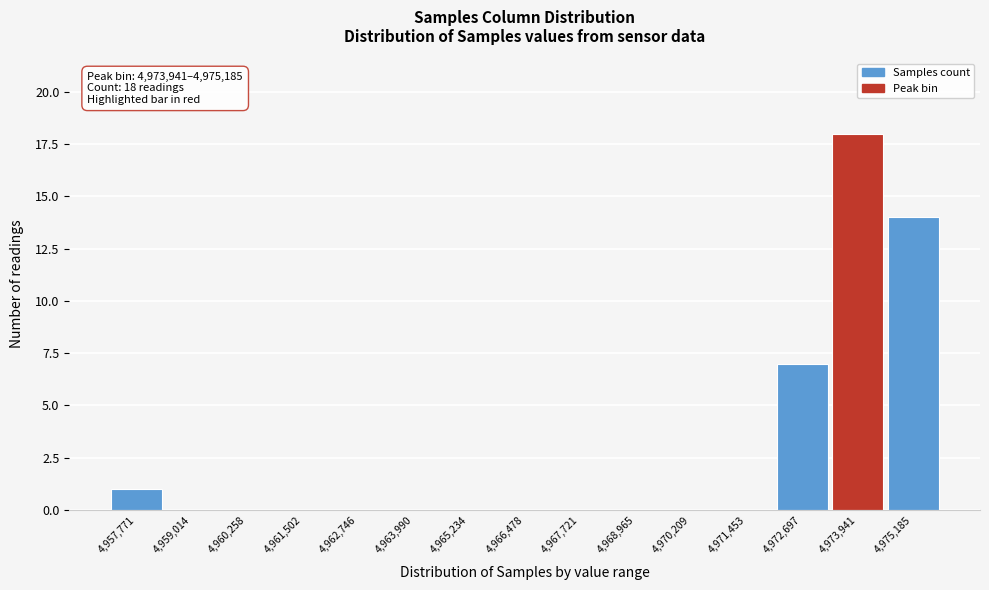

Reading right to left, list all the values displayed in this chart.

4,975,185=14	4,973,941=18	4,972,697=7	4,971,453=0	4,970,209=0	4,968,965=0	4,967,721=0	4,966,478=0	4,965,234=0	4,963,990=0	4,962,746=0	4,961,502=0	4,960,258=0	4,959,014=0	4,957,771=1